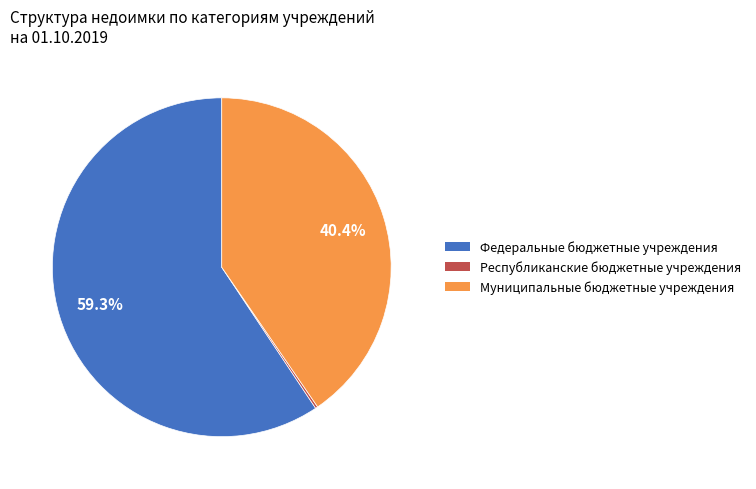

Which slice is the largest?

Федеральные бюджетные учреждения